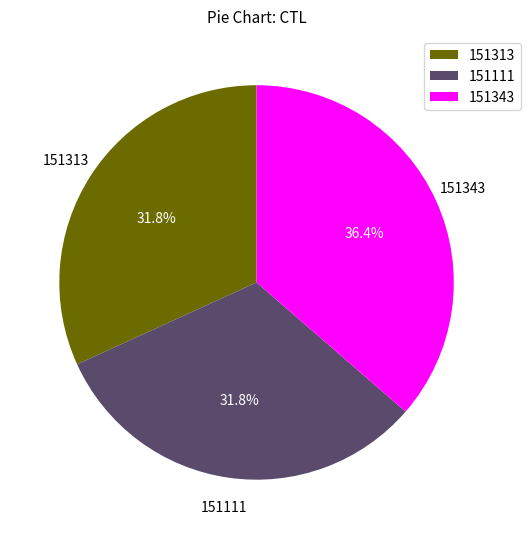

Which category has the biggest portion of the pie?

151343